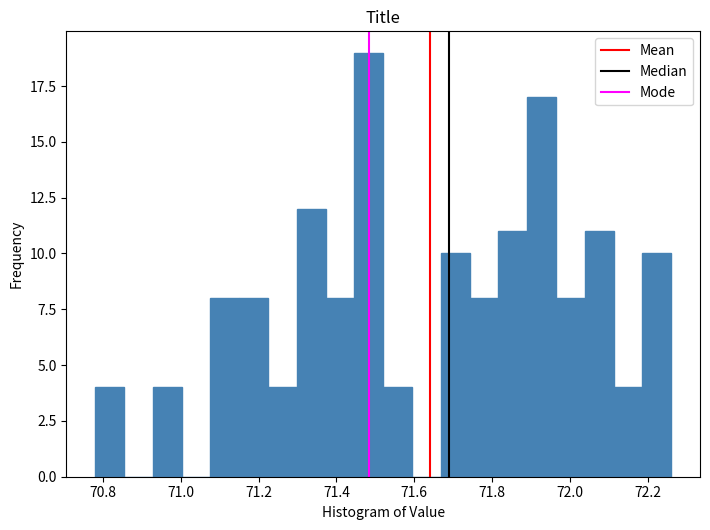

Around what value on the x-axis is the tallest bar? Give the approximate position of its centre, as read against the axis.

71.48